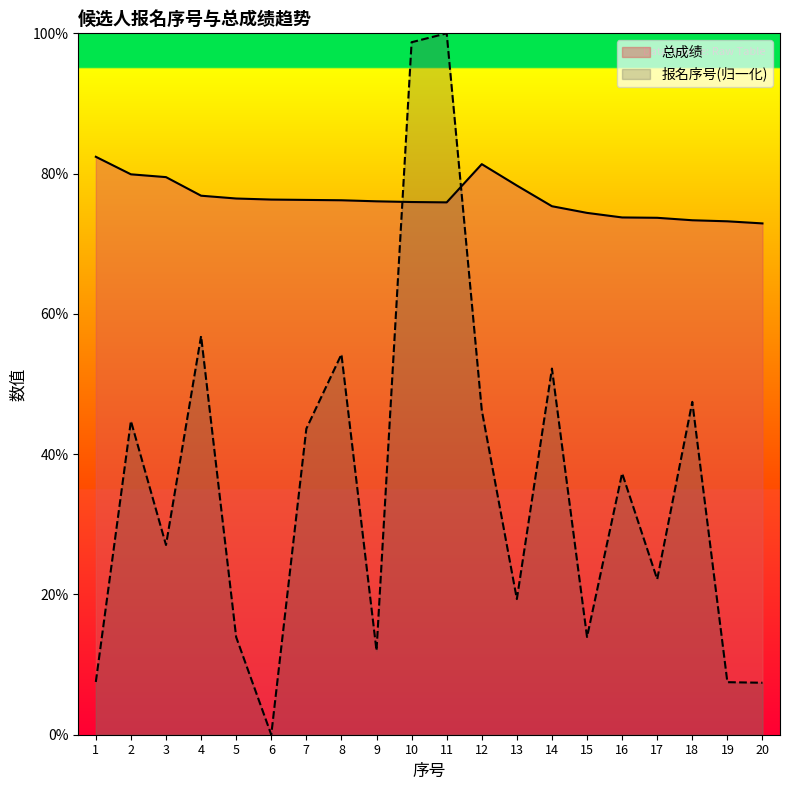

What is the maximum value shown in the chart?

100.0